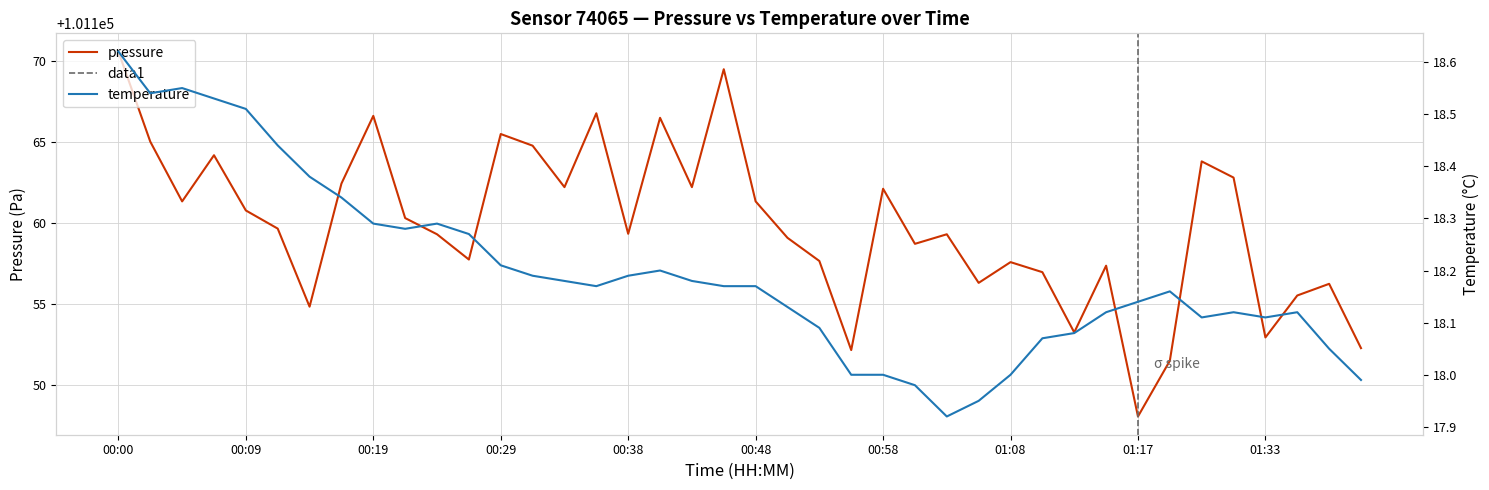

True or false: pressure has a value of 160887.7 at 23.

False